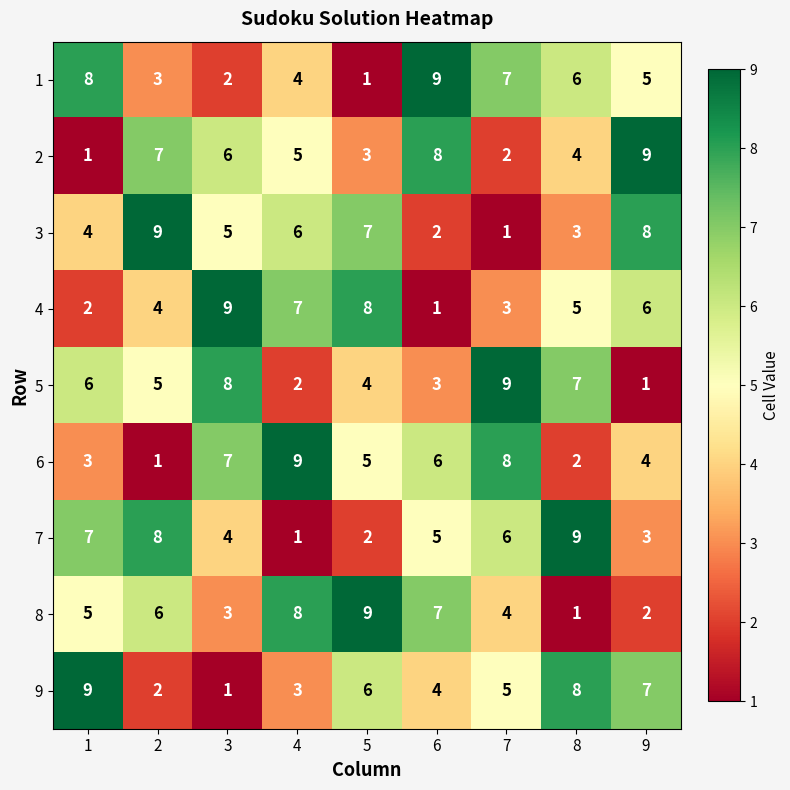

What is the maximum value for 2?

9